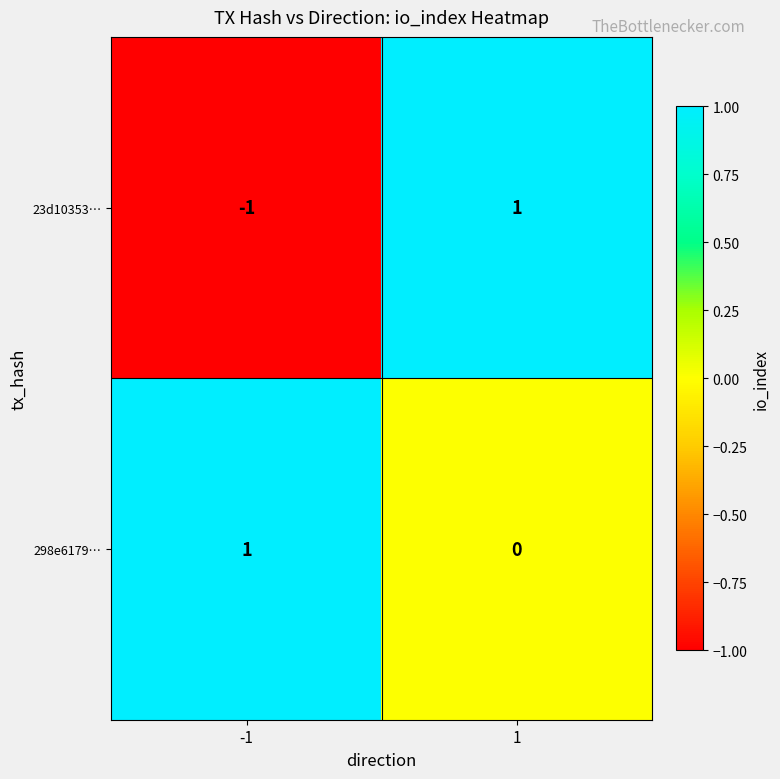

Count the number of categories in the chart.

2